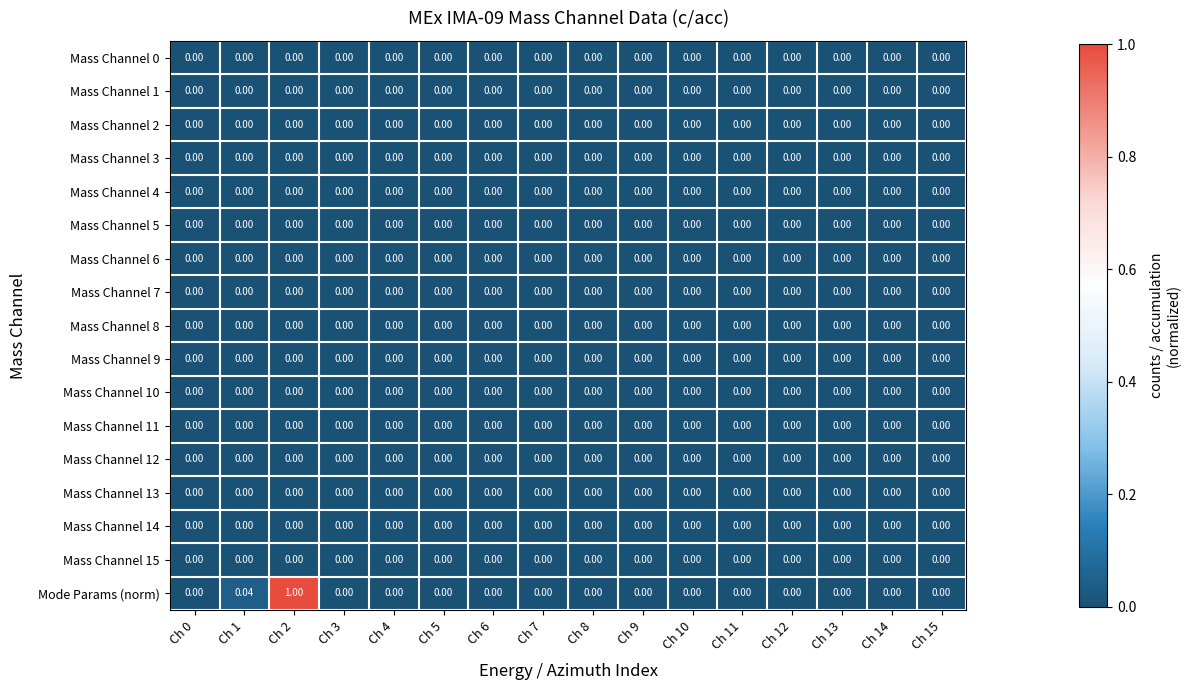

Which series has the largest range (max minus min)?

Mode Params (norm)